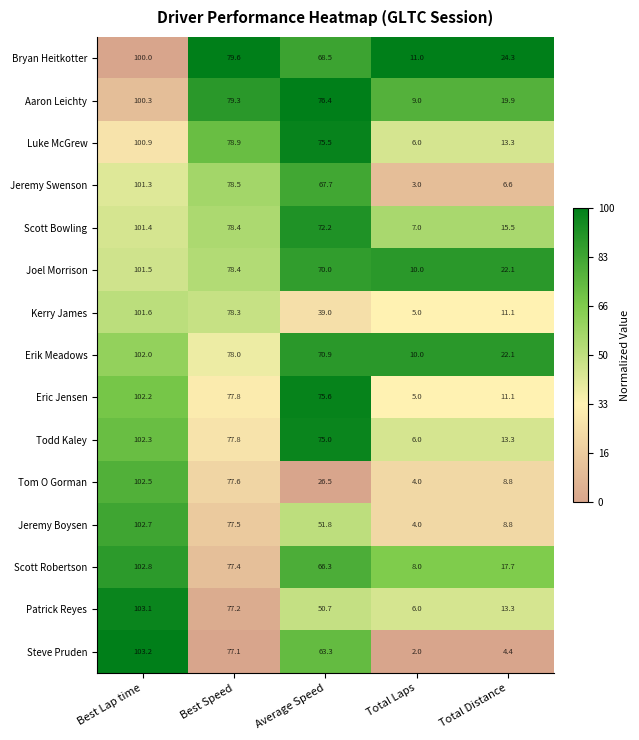

Which series changed the most between Best Lap time and Average Speed?

Tom O Gorman